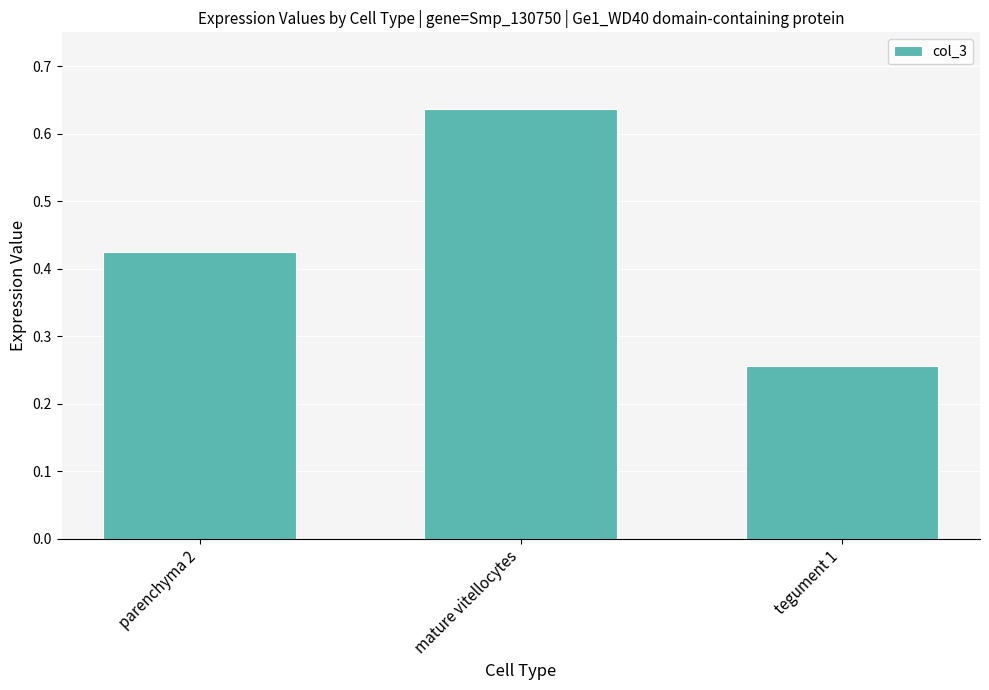

List the labels in order of value, smallest first.

tegument 1, parenchyma 2, mature vitellocytes